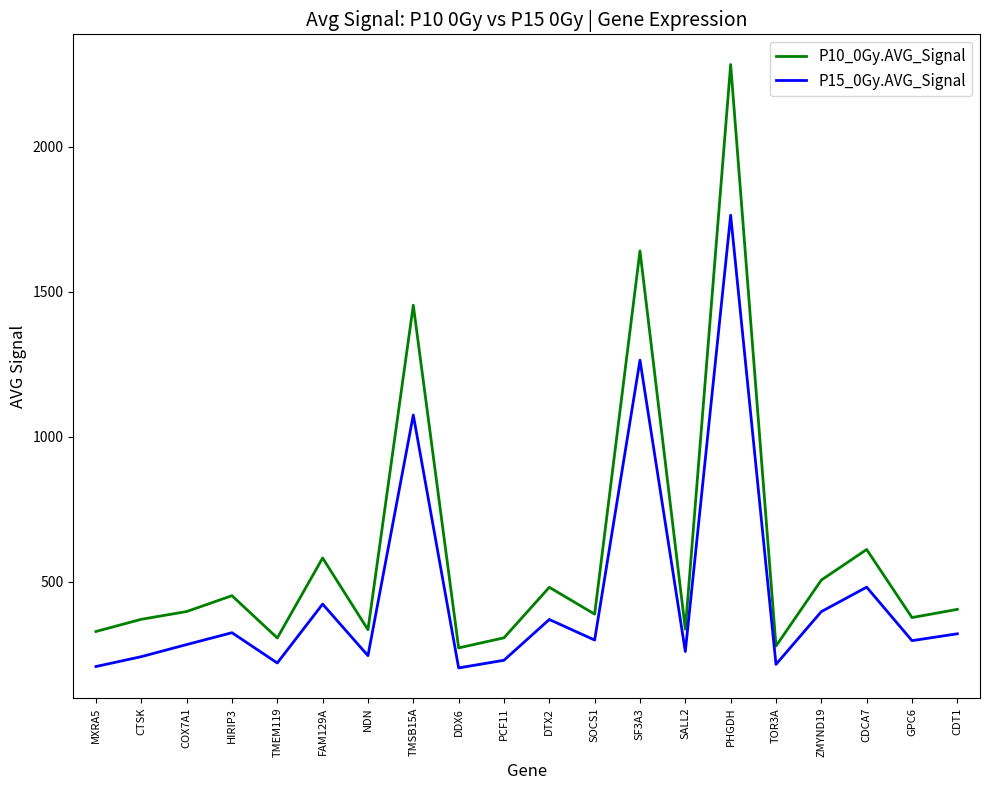

At HIRIP3, list the series in order from smallest to largest.

P15_0Gy.AVG_Signal, P10_0Gy.AVG_Signal